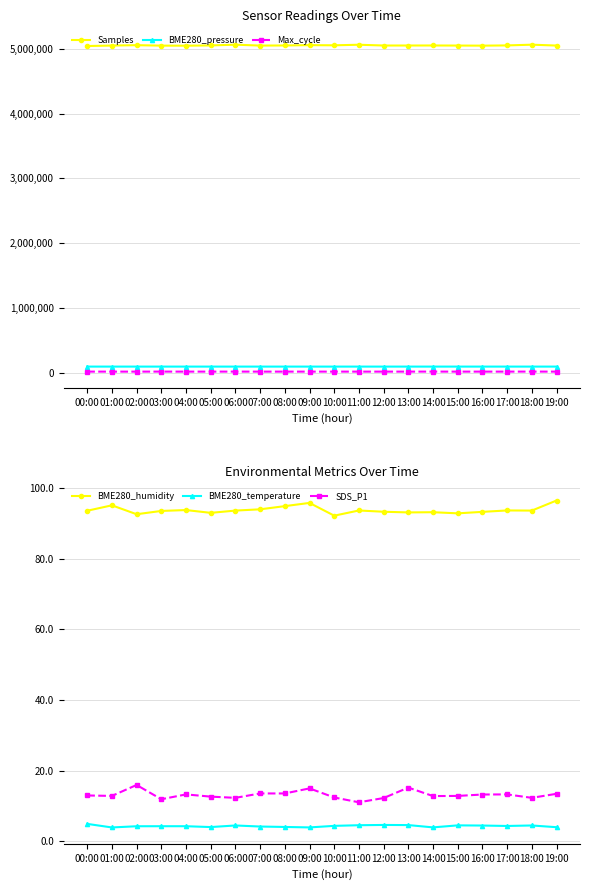

What is the approximate value of BME280_humidity at 18:00?

93.6